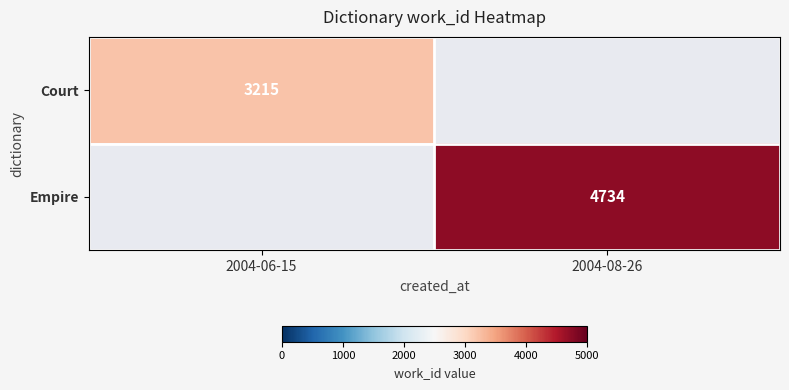

Is it true that Court equals 1803 at 2004-06-15?

False